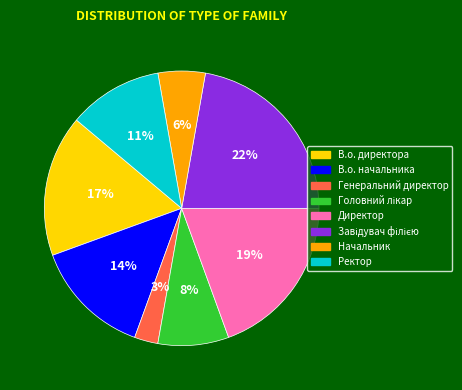

To the nearest percent, what percentage of the pie is Начальник?

6%